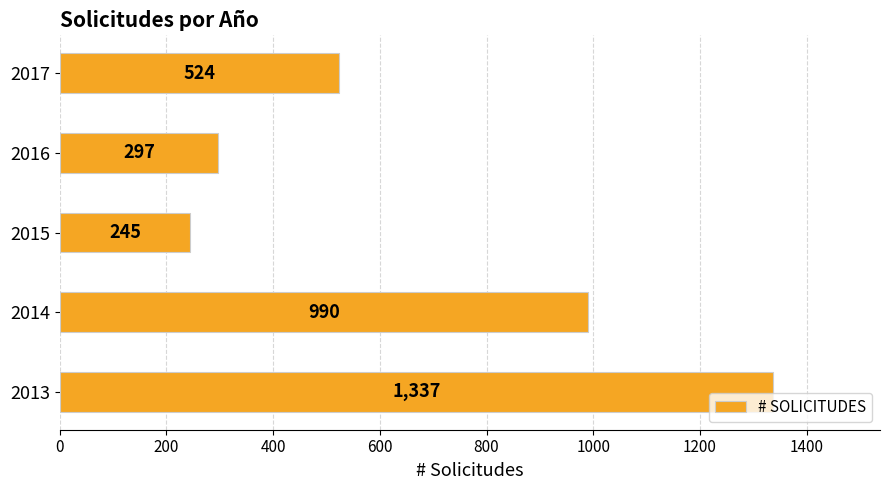

Reading bottom to top, transcribe all the data shown in this chart.

1337	990	245	297	524